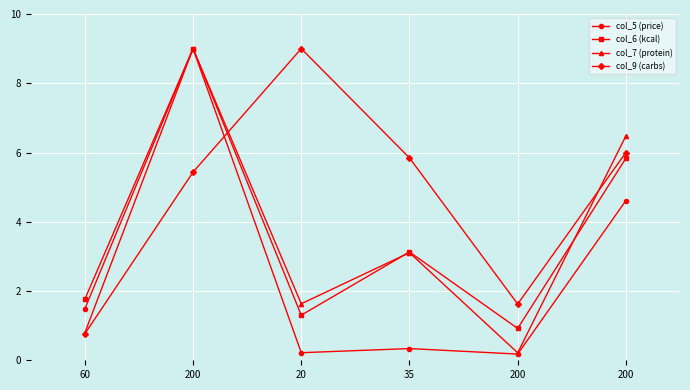

What are all the series names shown in the legend?

col_5 (price), col_6 (kcal), col_7 (protein), col_9 (carbs)